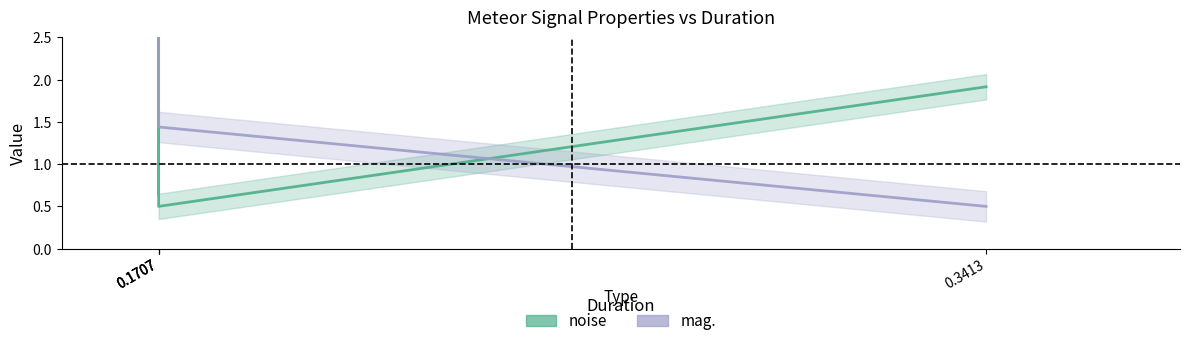

Is it true that mag. equals 2.0 at 0.1707?

True